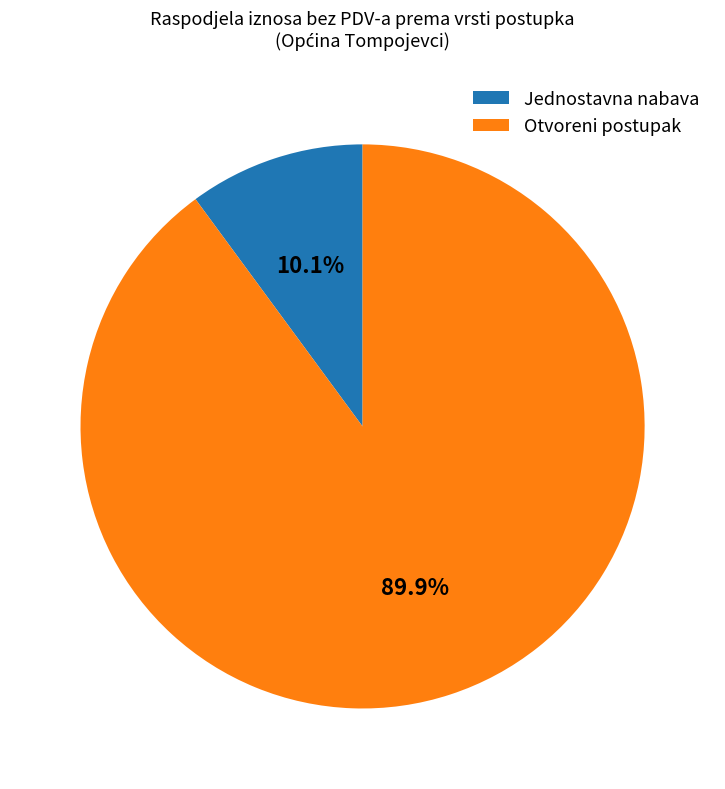

What percentage is NOT represented by Otvoreni postupak?

10.1%